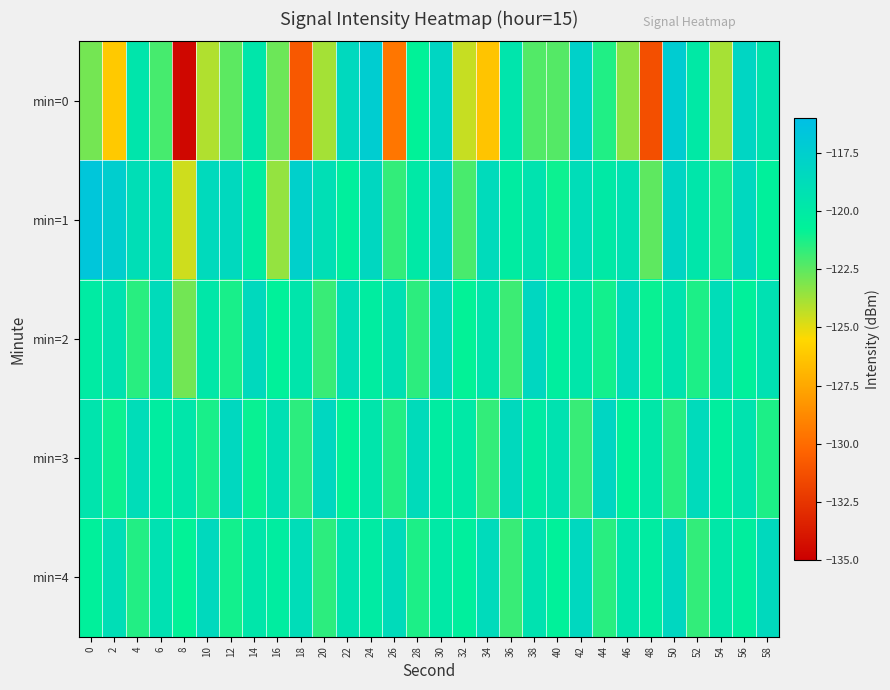

At which category is the sum across all series the highest?

30